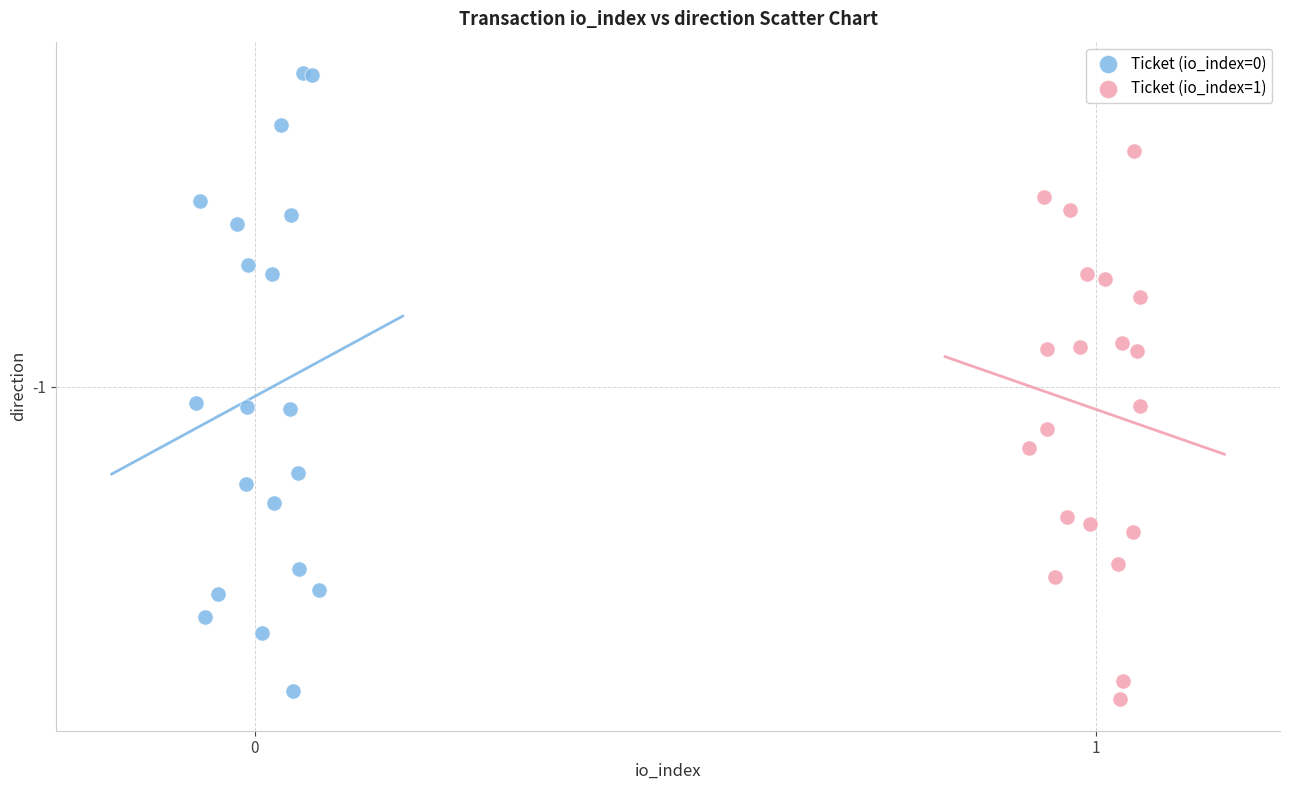

Which series contains the lowest Y value?

Ticket (io_index=1)